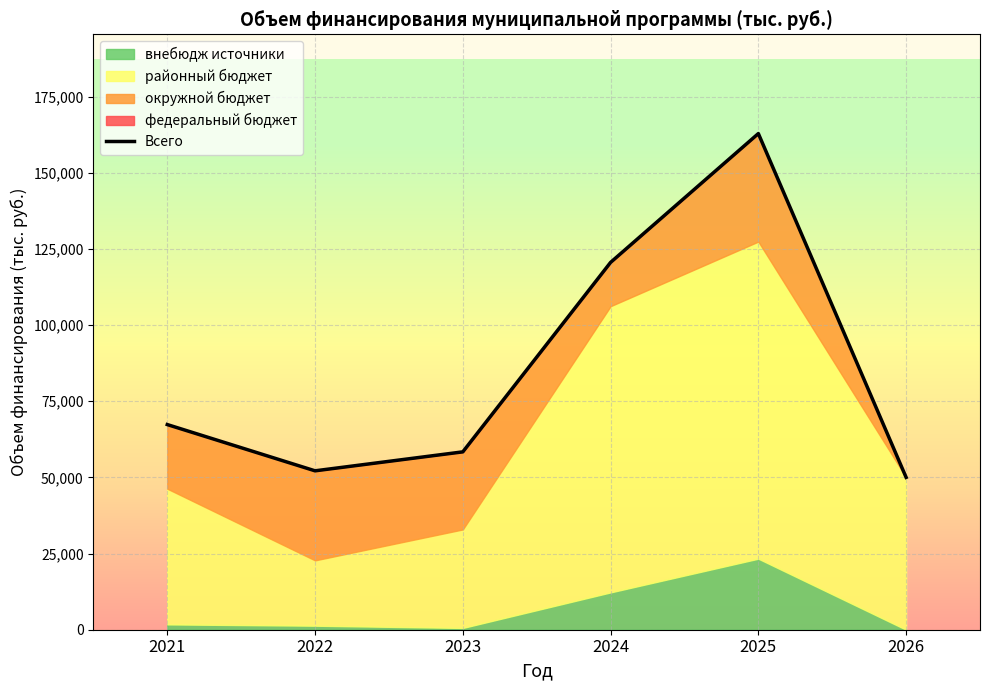

What is the value of the 4th point from the left?

120557.9